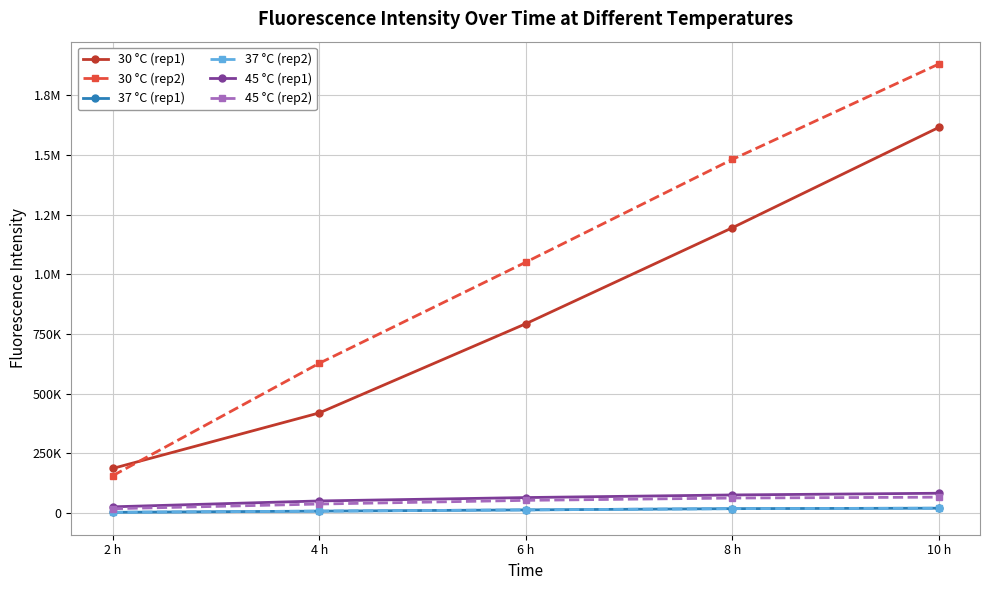

Is this an area chart (filled region under the line)?

No